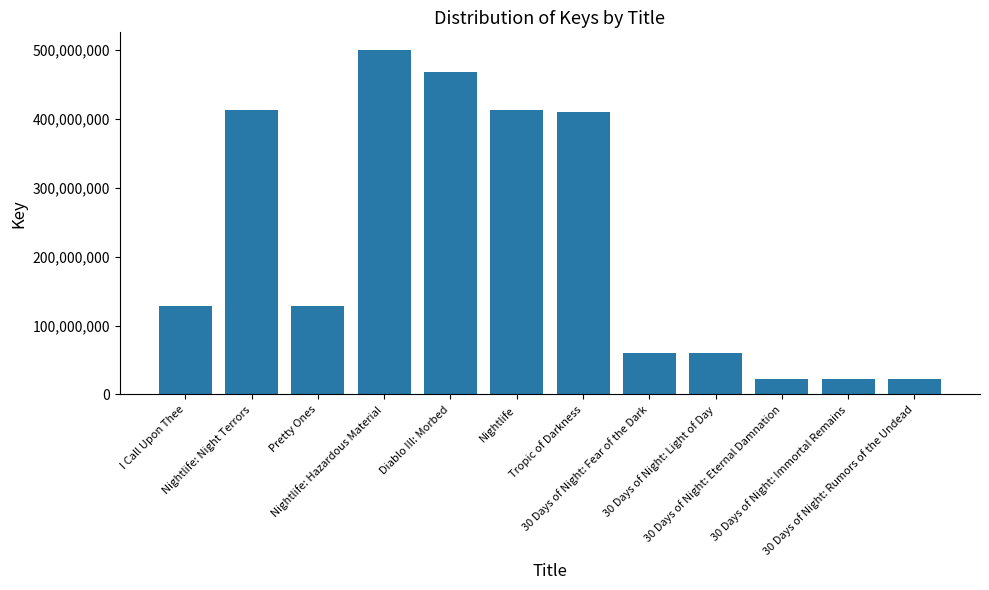

The value at Nightlife: Night Terrors is 595243030. True or false?

False